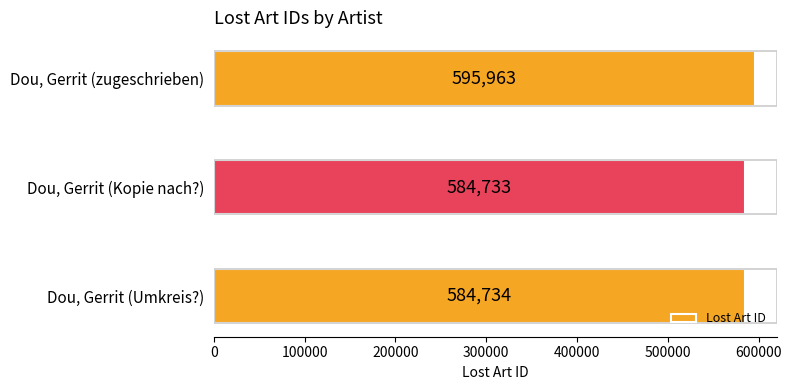

How many data points does each series have?

3